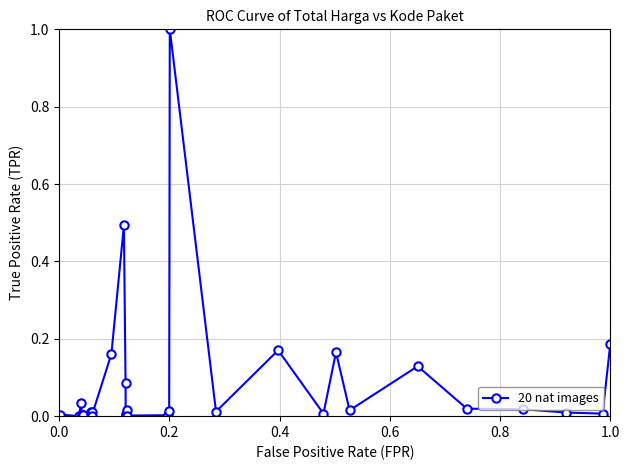

What is the value of the 16th point from the left?

0.5